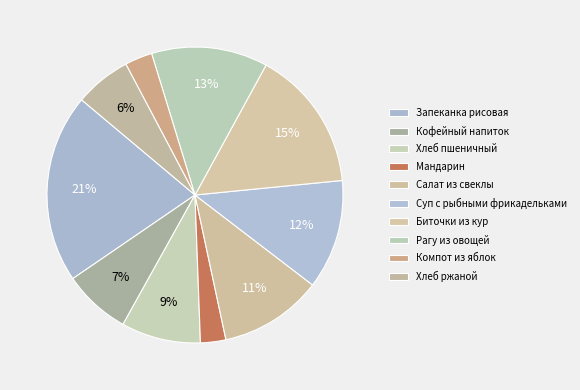

Which has a higher value, Суп с рыбными фрикадельками or Мандарин?

Суп с рыбными фрикадельками